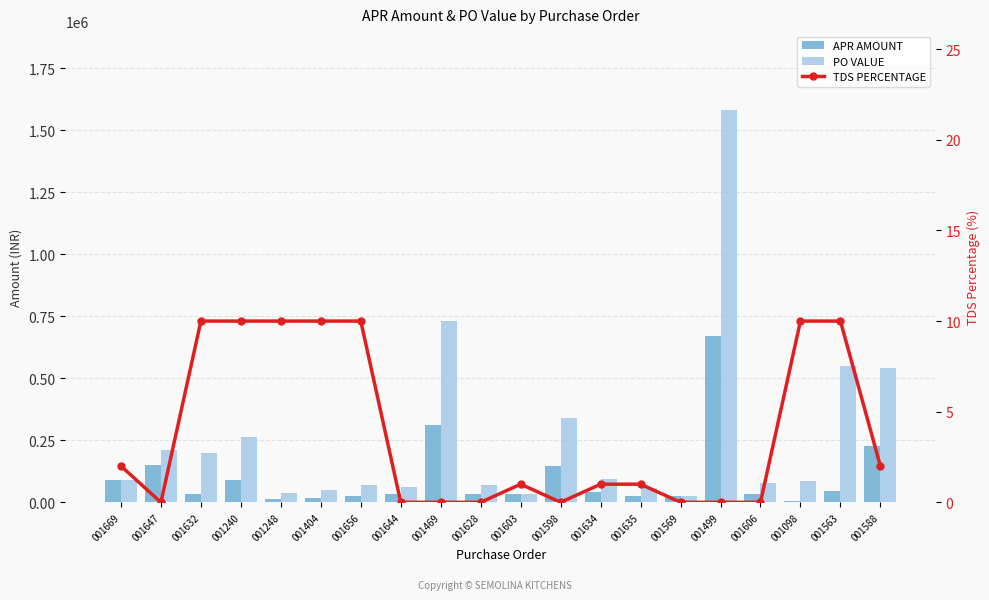

How many values in the TDS PERCENTAGE series exceed 1?

9